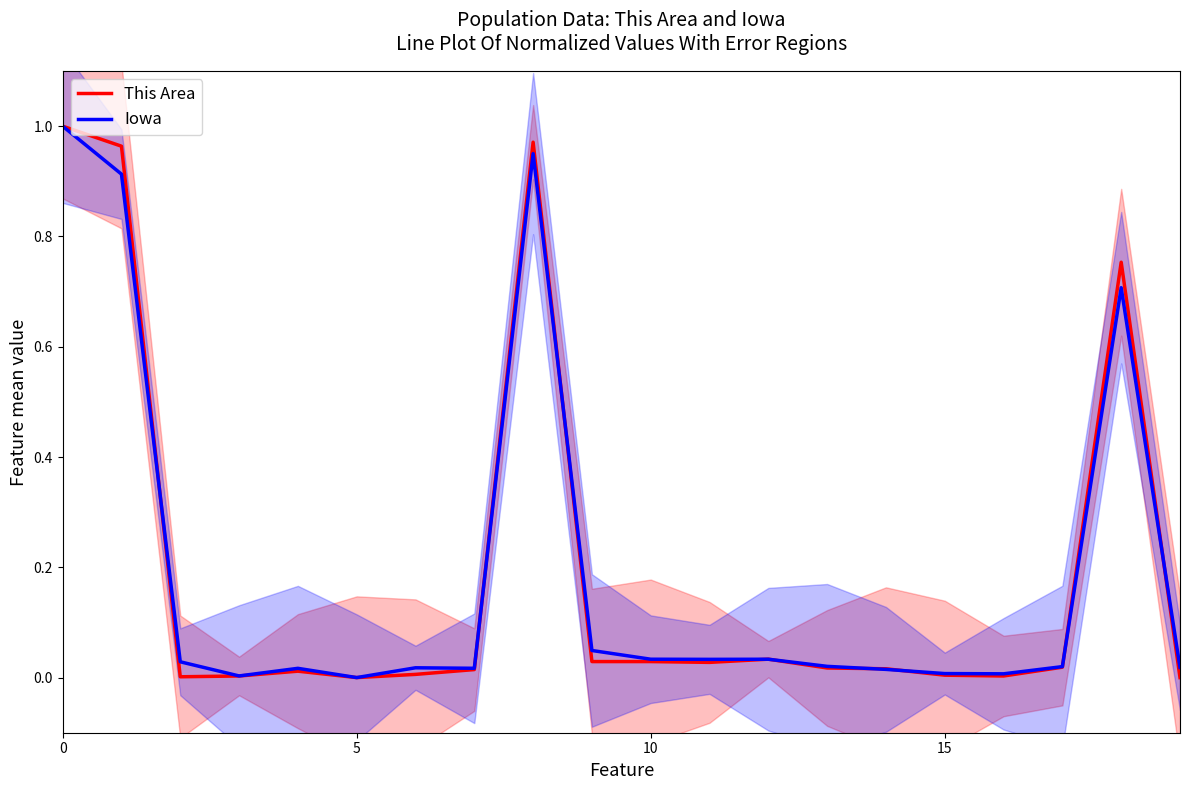

How many values in the Iowa series exceed 0?

19